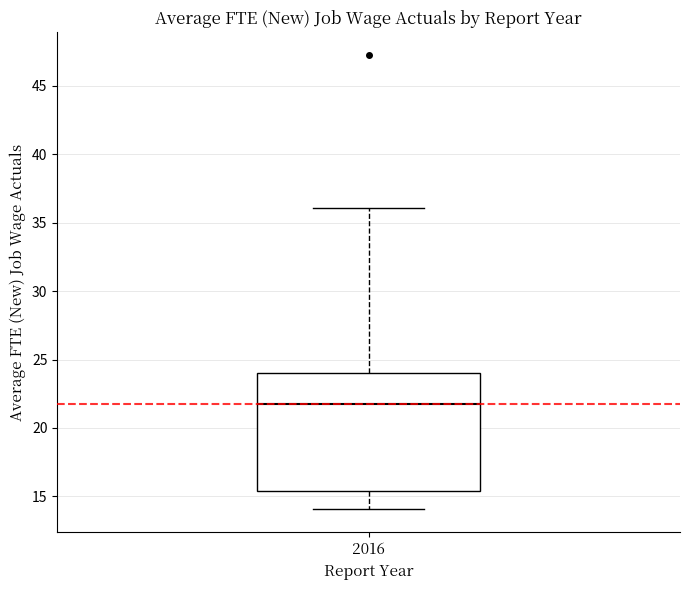

Where does the median line of the box at x = 2016 sit on the y-axis? The values are not printed on the chart, so give them approximately, as read against the axis.

22.0